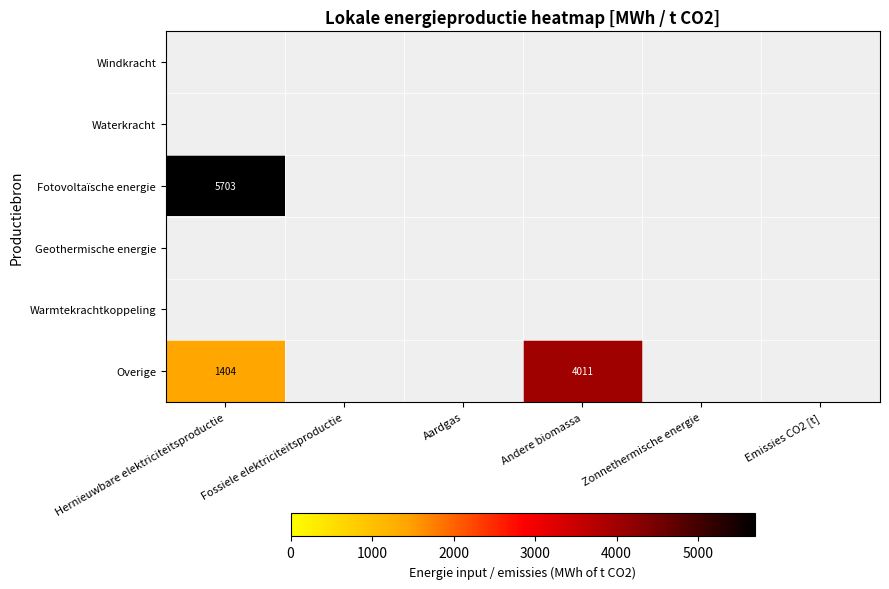

At which category does the chart reach its peak across all series?

Hernieuwbare elektriciteitsproductie